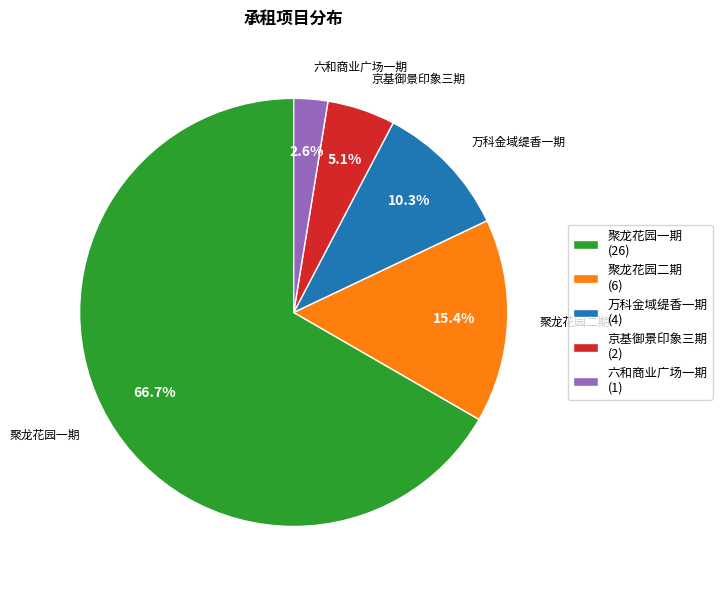

Which slice is the smallest?

六和商业广场一期 (1)